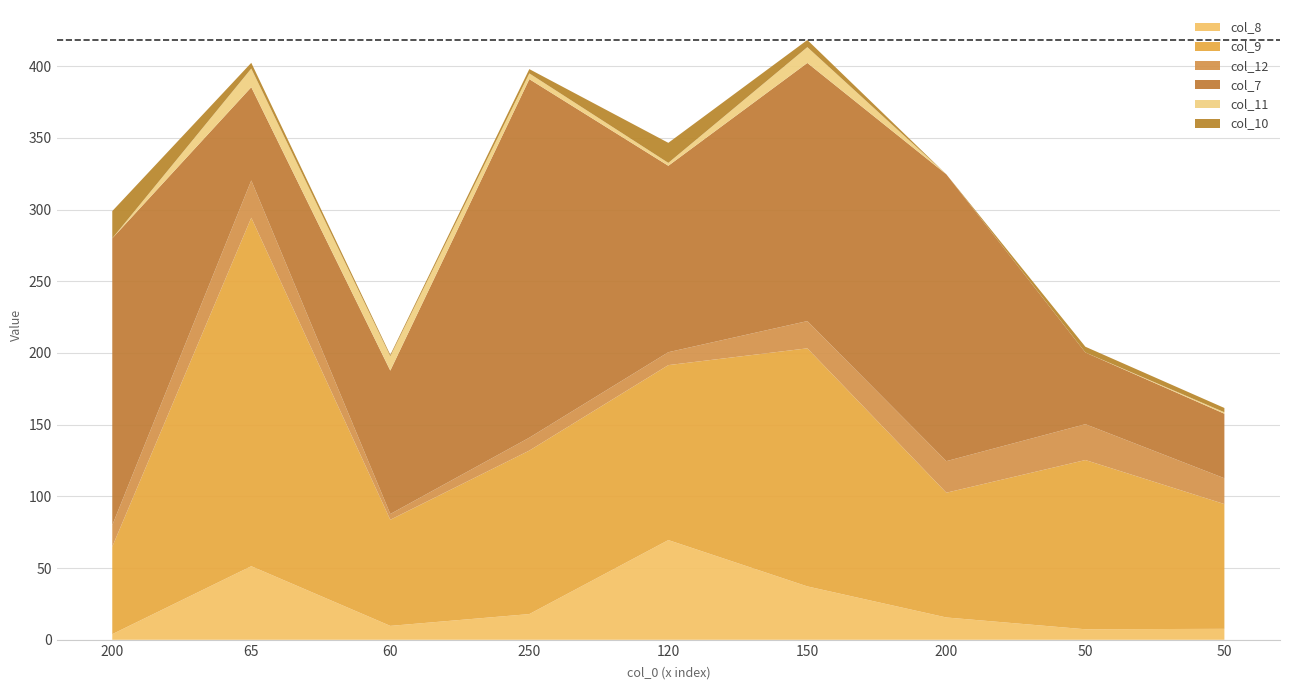

Reading right to left, list all the values displayed in this chart.

col_8: 7.7	7.3	15.6	37.2	69.5	17.9	9.7	51.3	3.9
col_9: 87.0	118.0	87.0	166.0	122.0	114.0	74.0	243.0	61.0
col_12: 18.0	25.0	22.0	19.0	9.0	9.0	4.0	26.0	15.0
col_7: 45.0	50.0	200.0	180.0	130.0	250.0	100.0	65.0	200.0
col_11: 1.0	0.0	0.0	11.0	2.0	4.0	10.0	13.0	0.0
col_10: 3.0	4.0	0.0	5.0	14.0	3.0	1.0	4.0	19.0